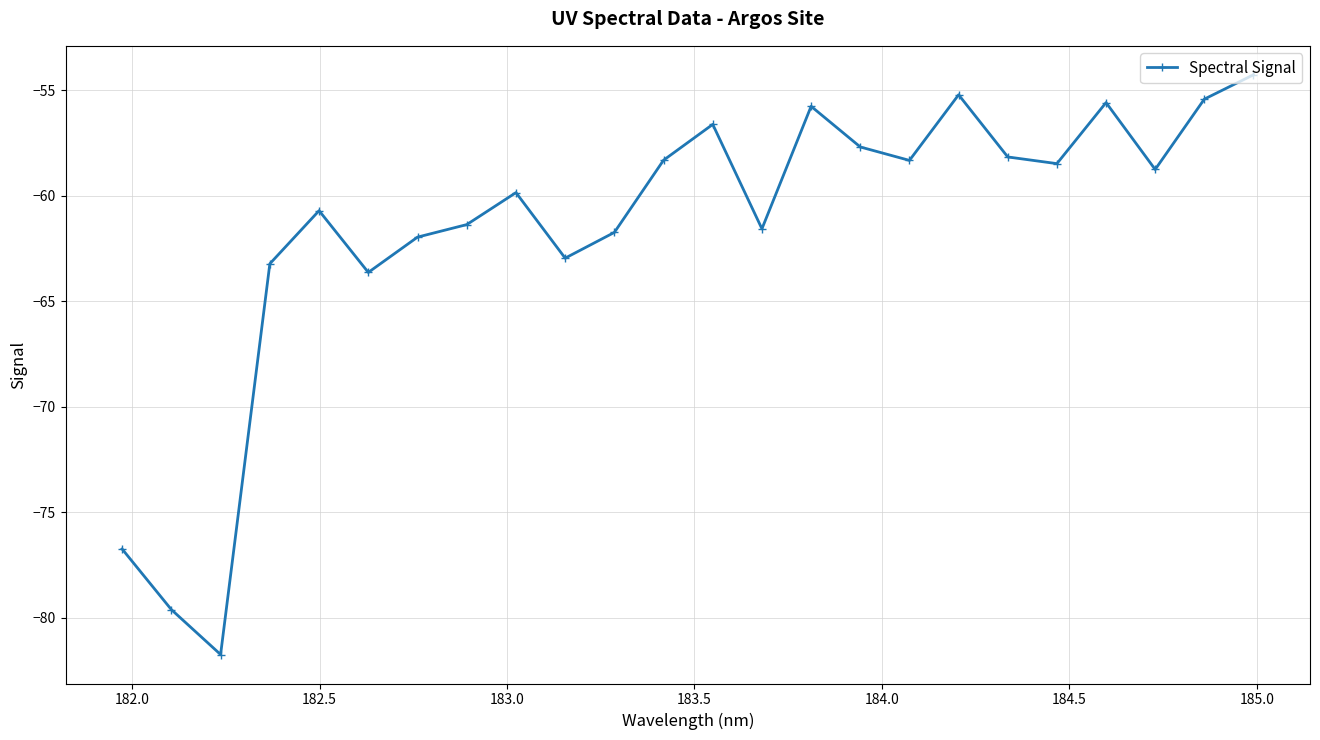

What is the maximum value shown in the chart?

-54.3